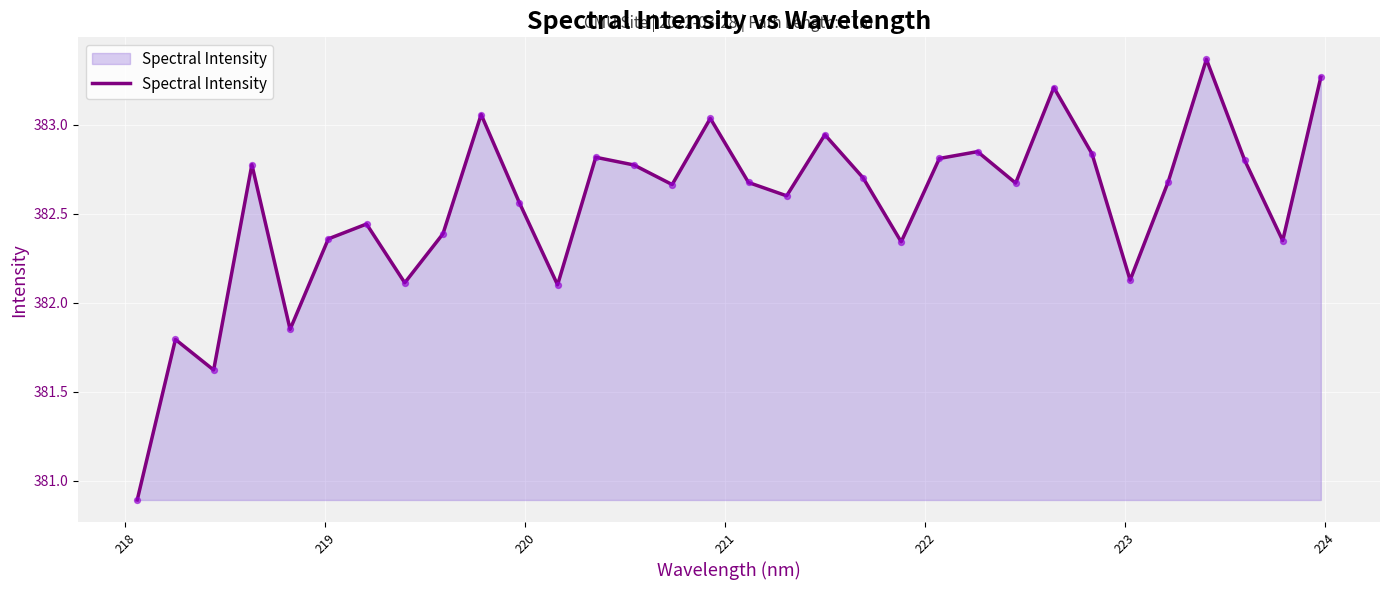

What is the smallest value displayed?

380.9